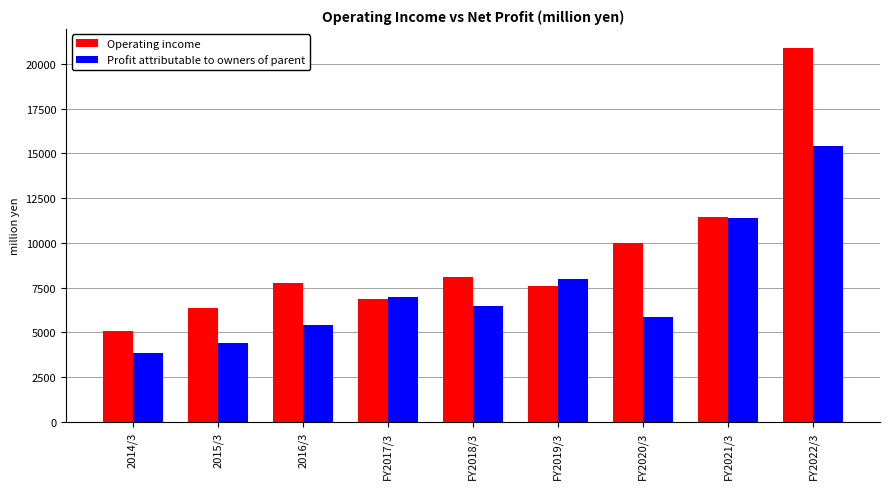

How many bars are there in each group?

2